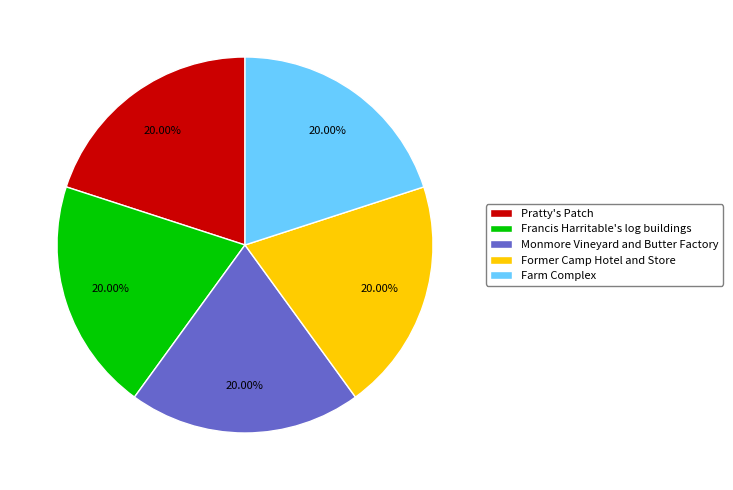

What is the ratio of the value at Francis Harritable's log buildings to the value at Farm Complex?

1.0